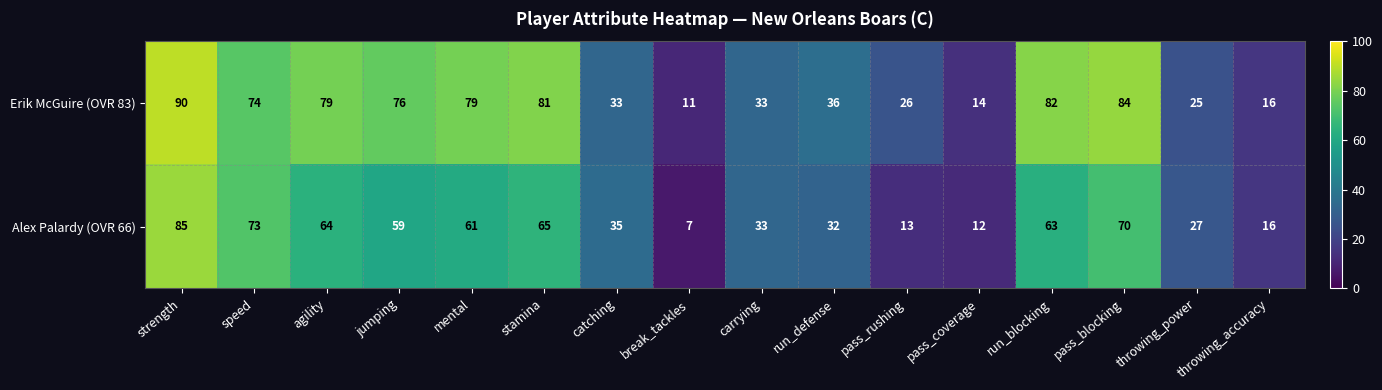

What is the lowest value of the Alex Palardy (OVR 66) series?

7